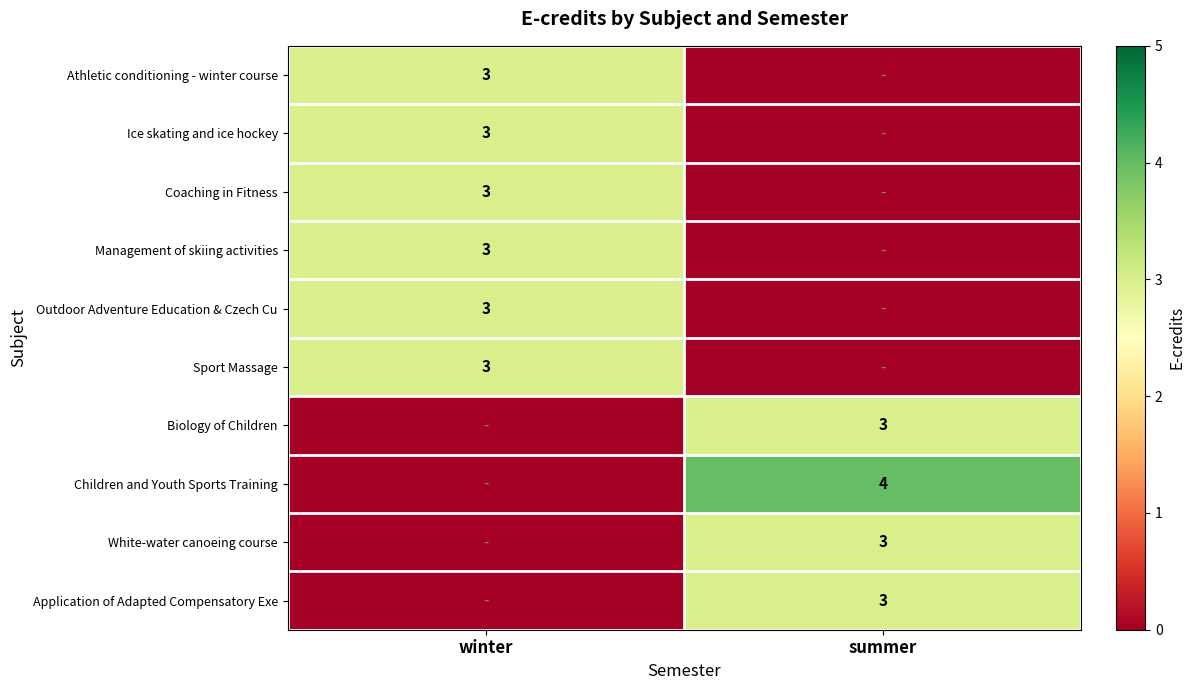

The Athletic conditioning - winter course series shows 2 at winter. True or false?

False